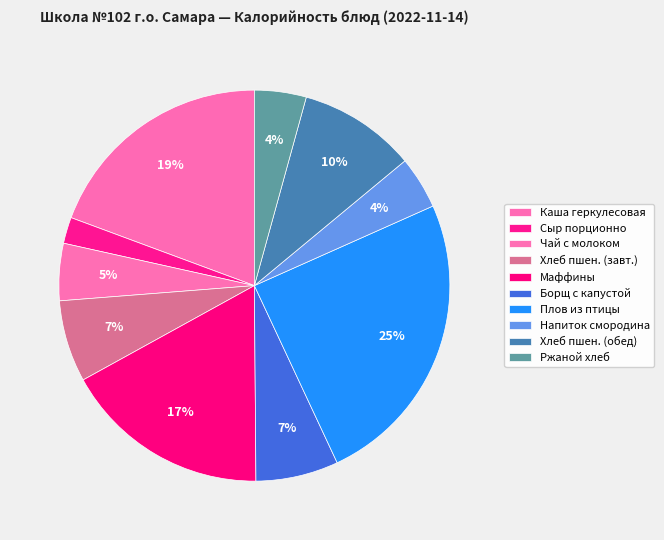

To the nearest percent, what percentage of the pie is Маффины?

17%